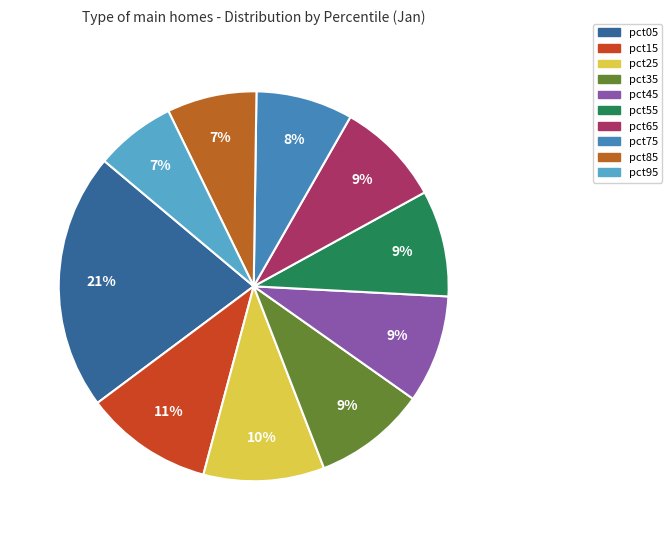

What percentage is the pct05 slice, to the nearest percent?

21%